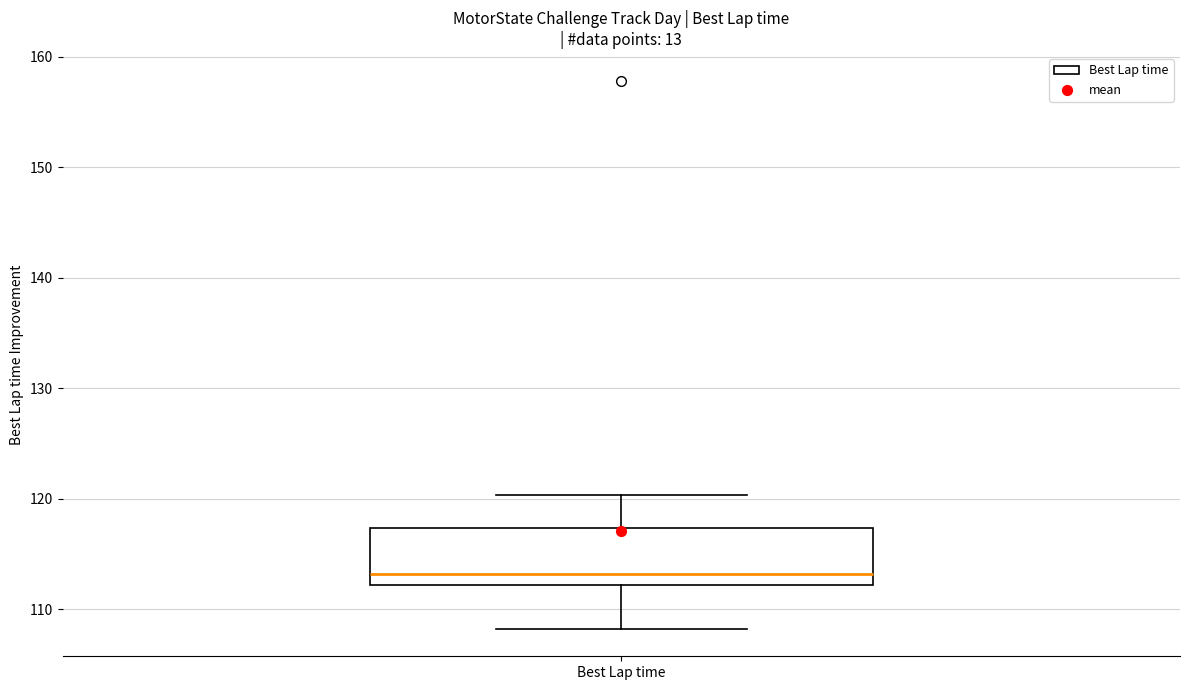

Transcribe this box plot: give where the median line is, the range the box spans, and where the two whiskers end, as read against the y-axis. The values are not printed on the chart, so give them approximately, as read against the axis.

median 113, box 112 to 117, whiskers 108 to 120